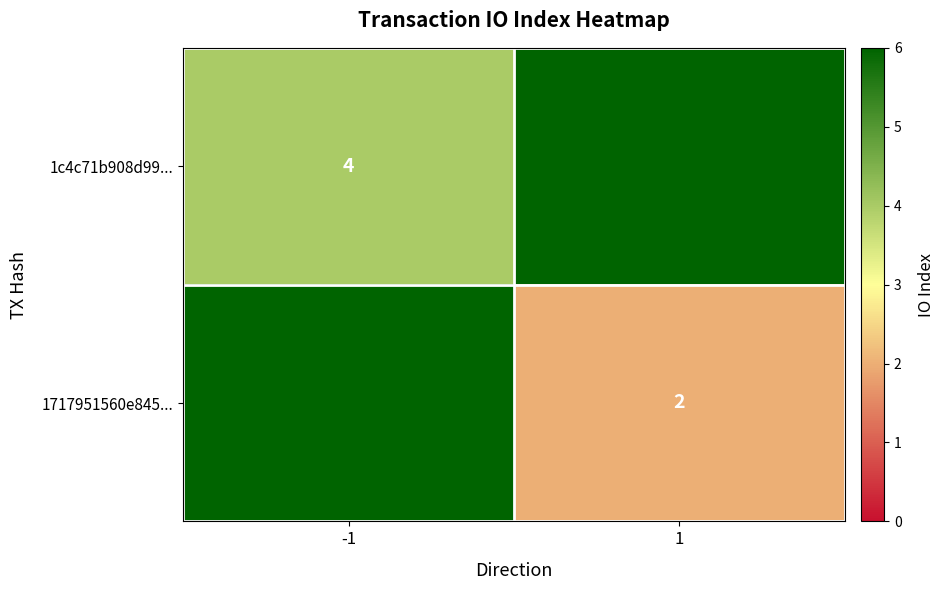

At how many categories does at least one series exceed 2?

2